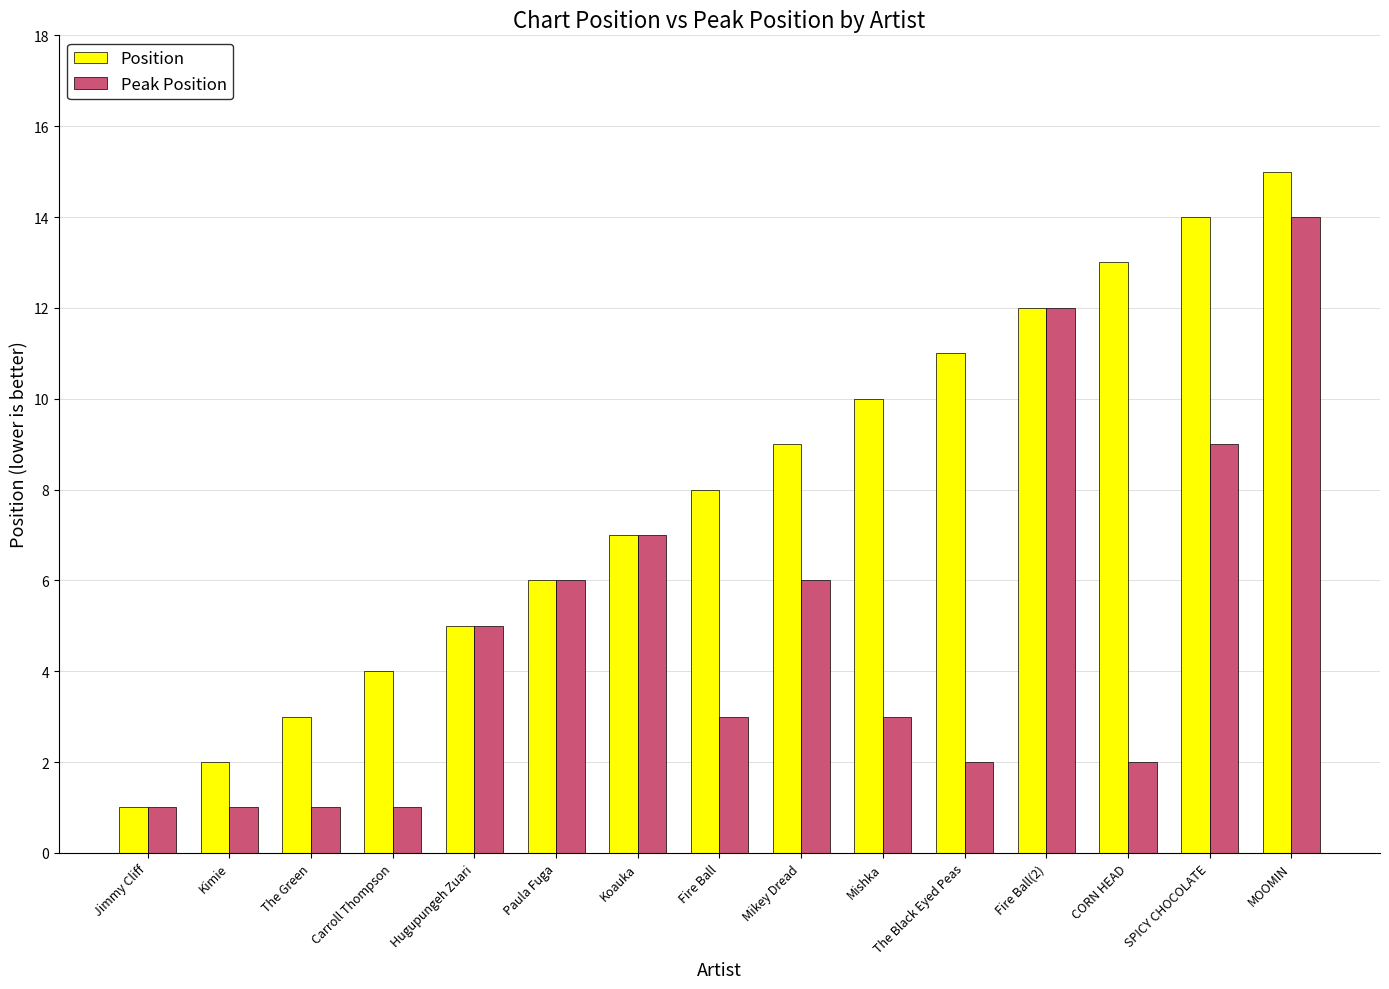

The value of Peak Position at Hugupungeh Zuari is 7. True or false?

False